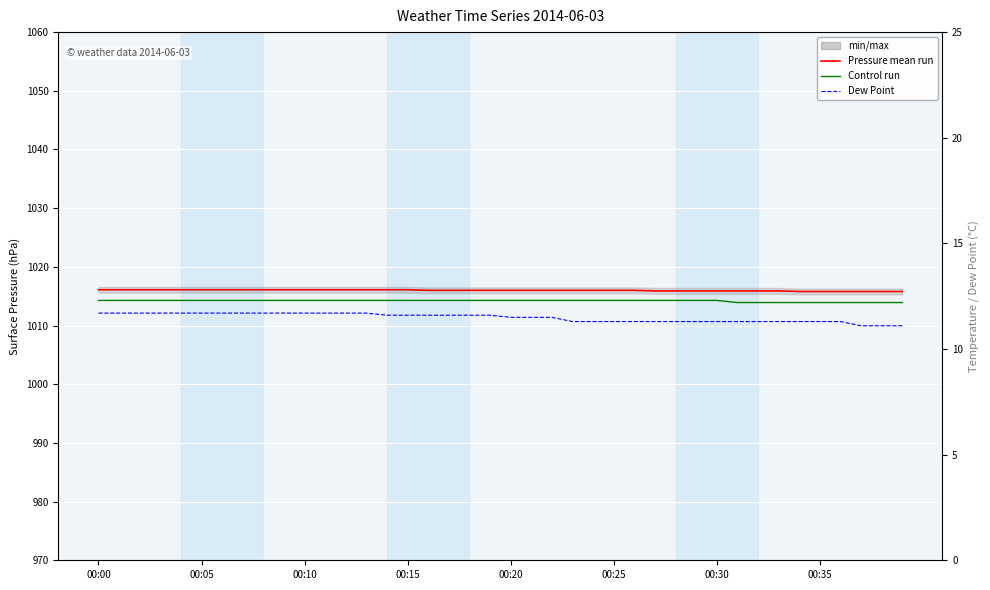

Is it true that Temp (°C) equals 19.2 at 38?

False